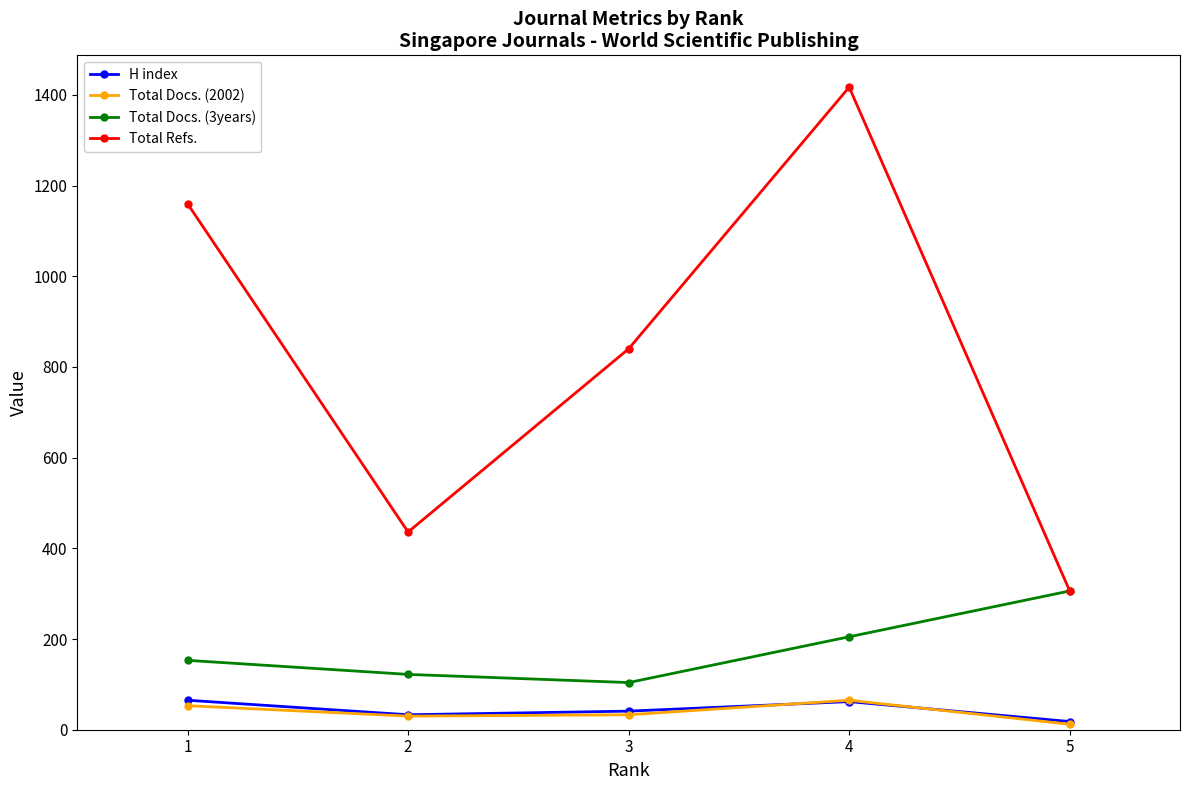

Is it true that H index equals 33 at 2?

True